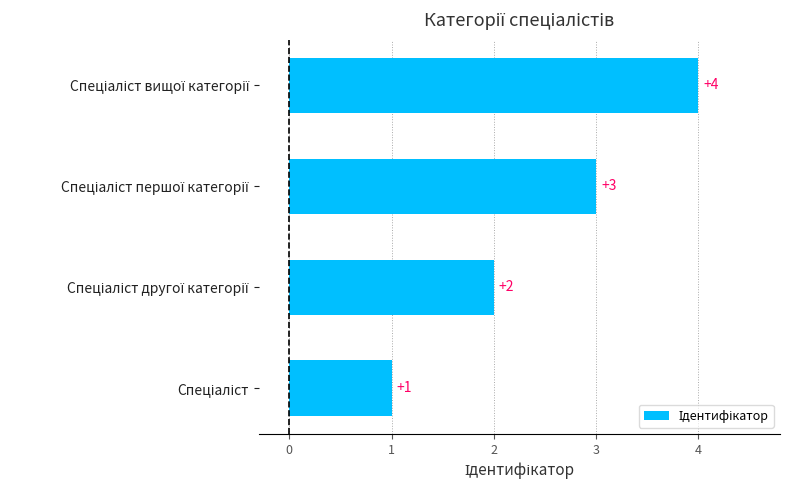

How many values are below 3?

2